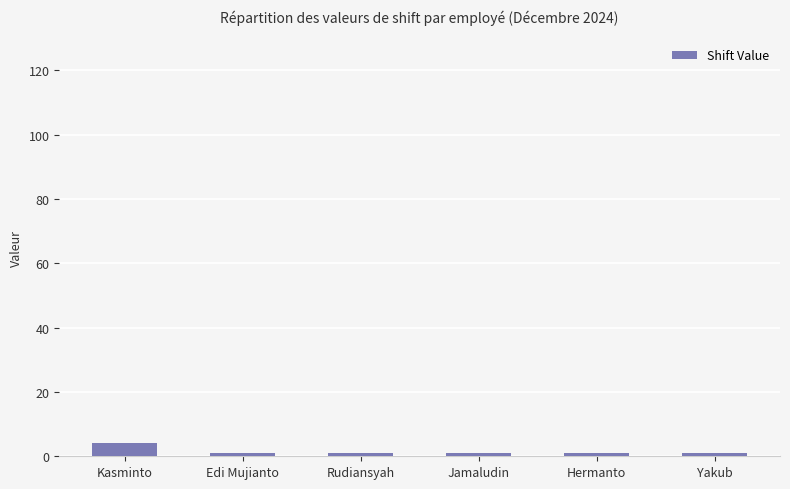

Is it true that the value at Jamaludin is 1?

True